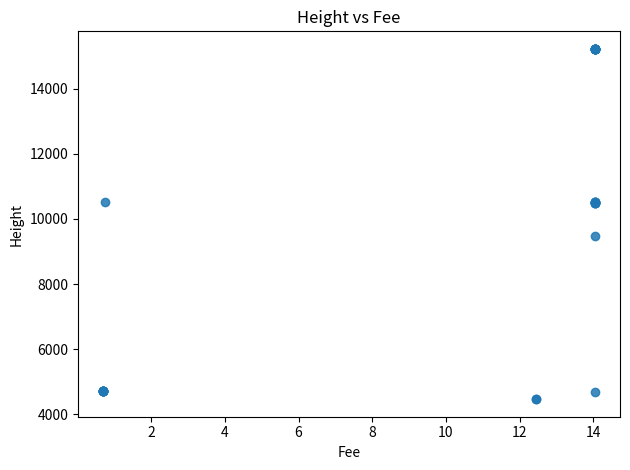

What Y value in the scatter plot is closest to 9845?

9493